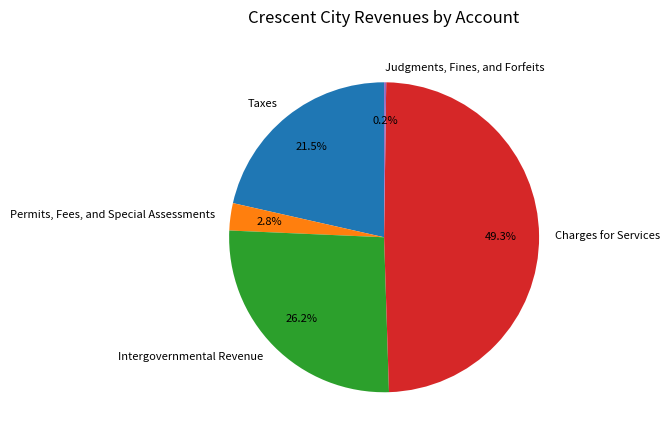

Which category has the biggest portion of the pie?

Charges for Services